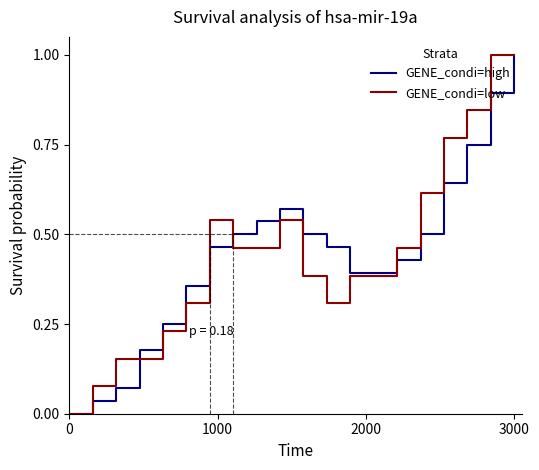

What is the greatest value displayed?

1.0